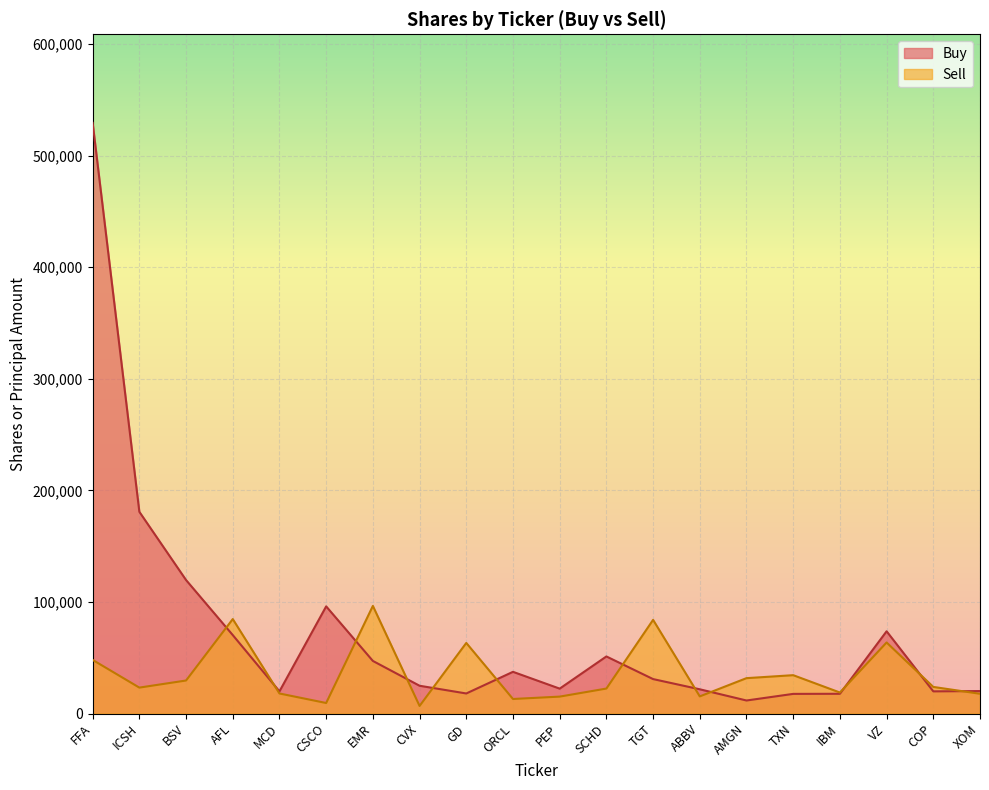

Where do Sell and Buy first cross each other?

BSV and AFL